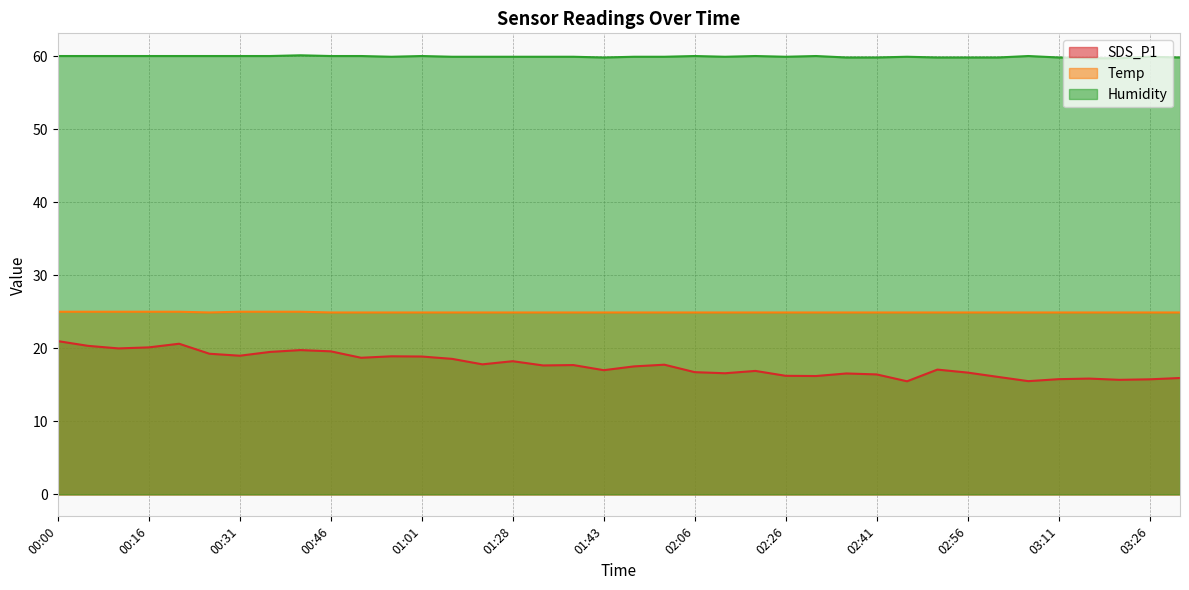

What is the label of the 22nd point from the left?

02:06